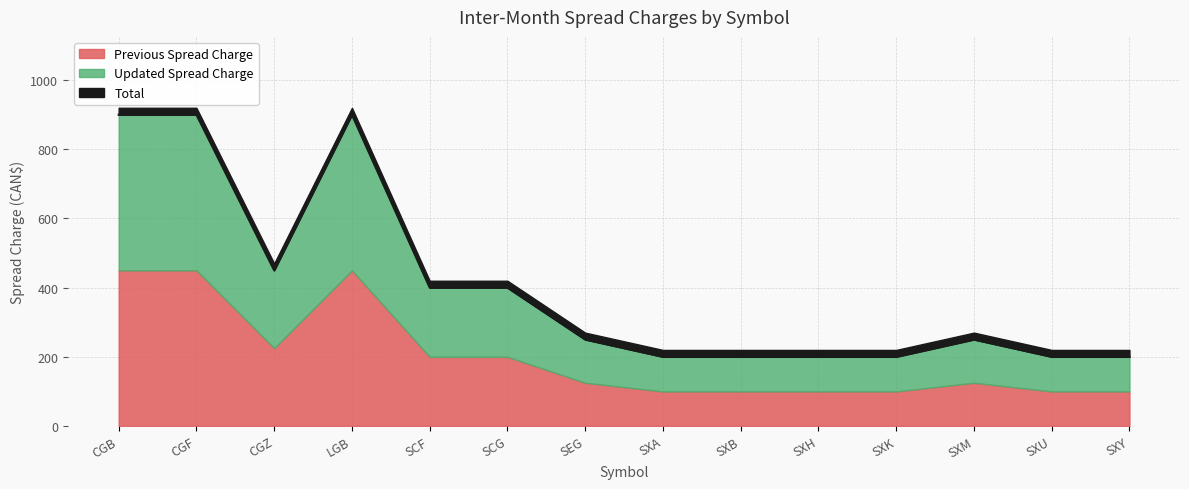

Does the chart display data point markers on the line(s)?

No